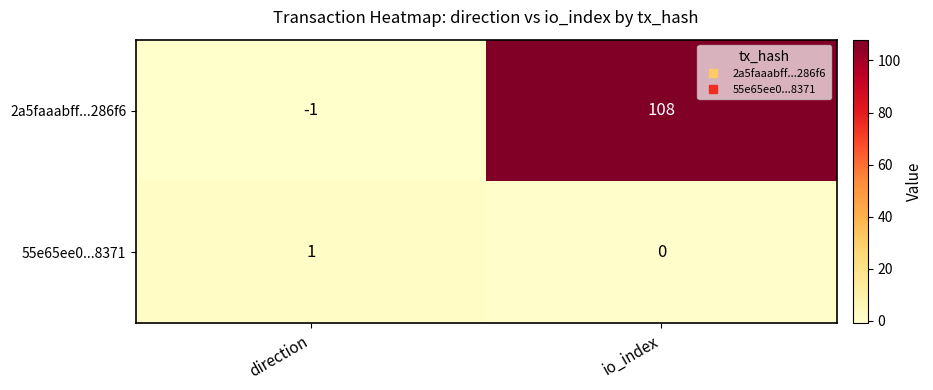

What is the average value of the 2a5faaabff...286f6 series?

54